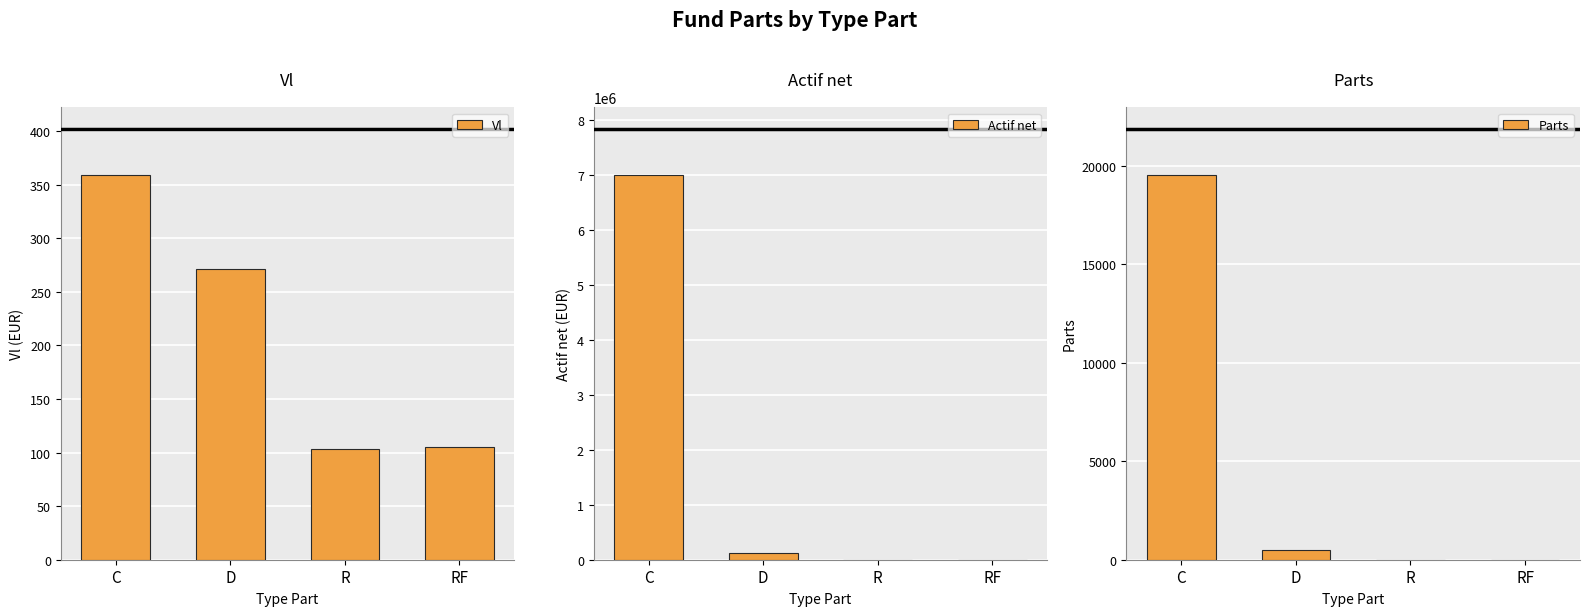

Between C and R, which is larger?

C